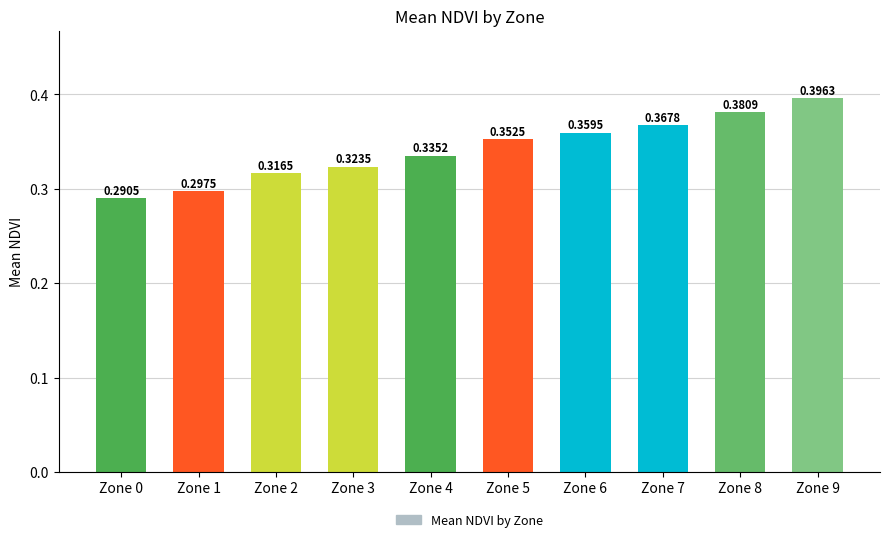

Between Zone 4 and Zone 1, which is larger?

Zone 4